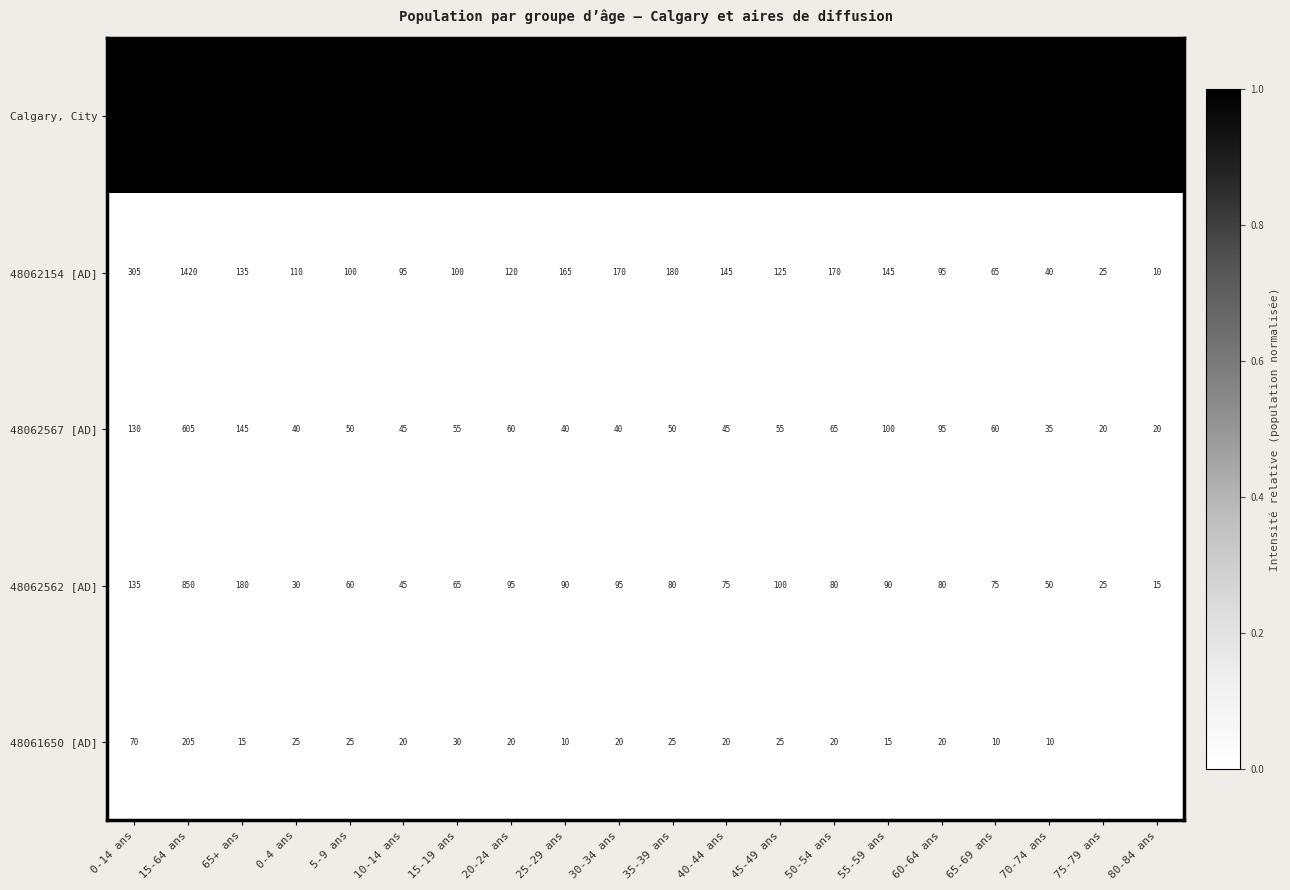

What is the approximate value of 48062567 [AD] at 15-64 ans, to the nearest 100?

600